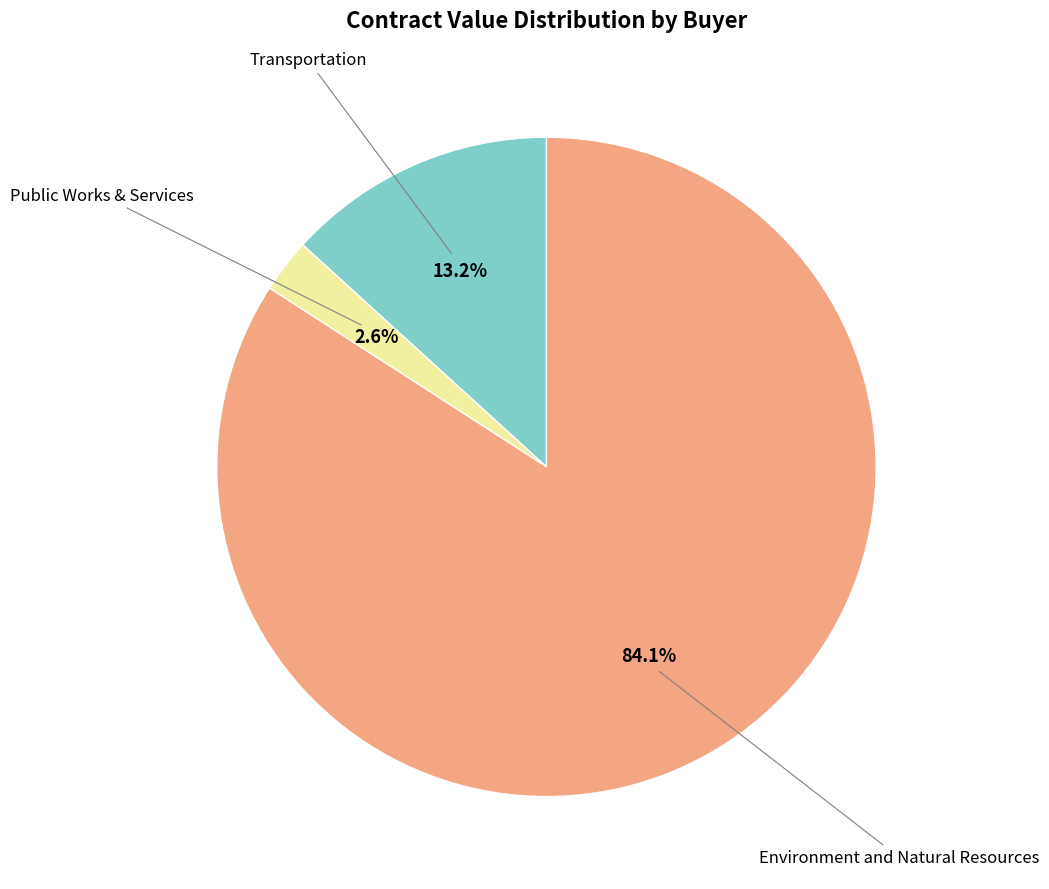

Which slice is the largest?

Environment and Natural Resources